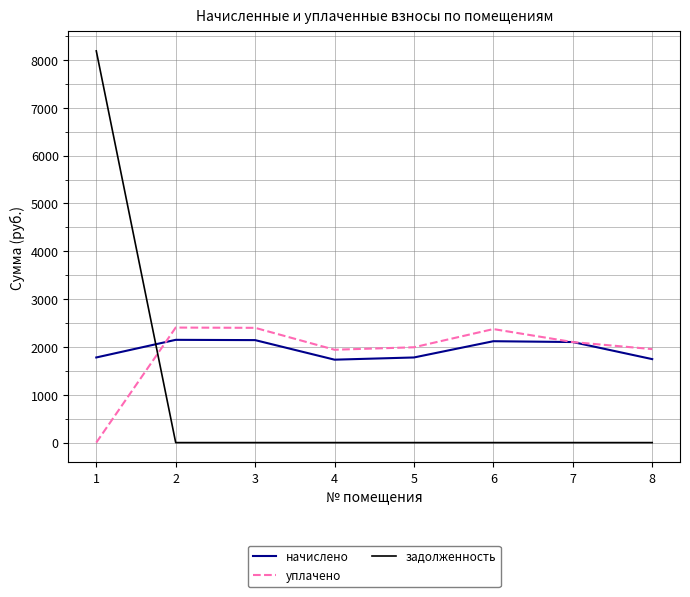

After their last crossing, which series has the higher values: уплачено or начислено?

уплачено